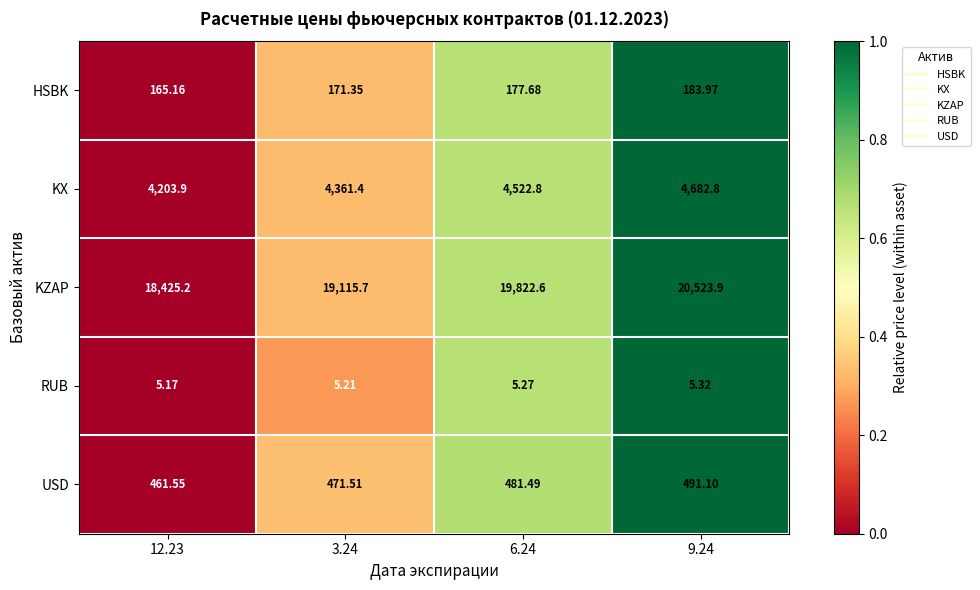

At 9.24, list the series in order from largest to smallest.

KZAP, KX, USD, HSBK, RUB